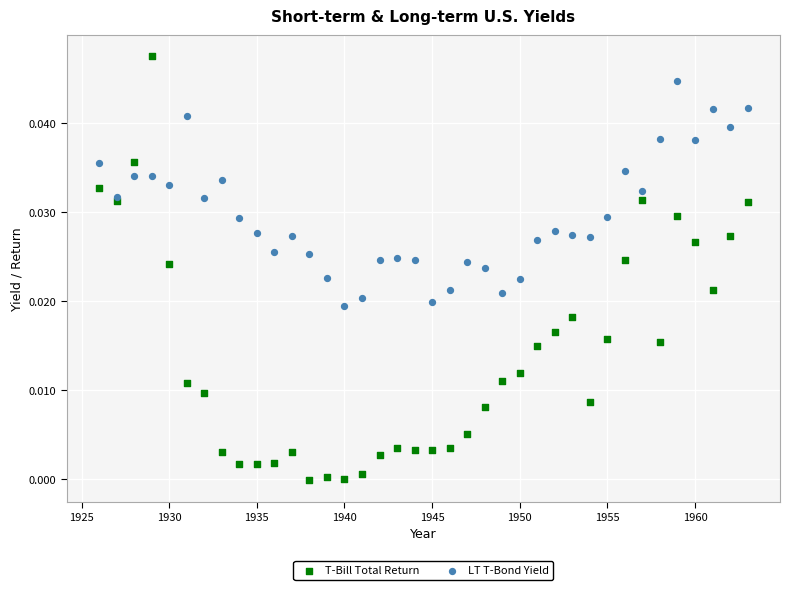

What are all the series names shown in the legend?

T-Bill Total Return, LT T-Bond Yield